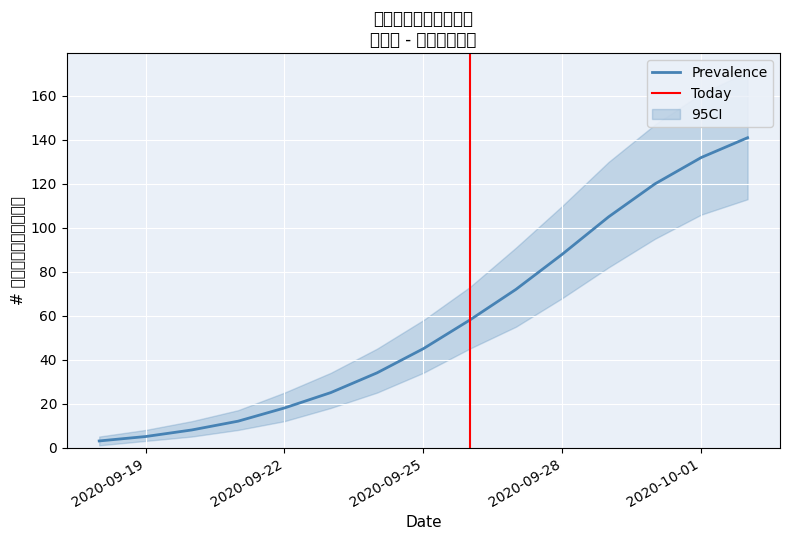

True or false: count and lower intersect in this chart.

False